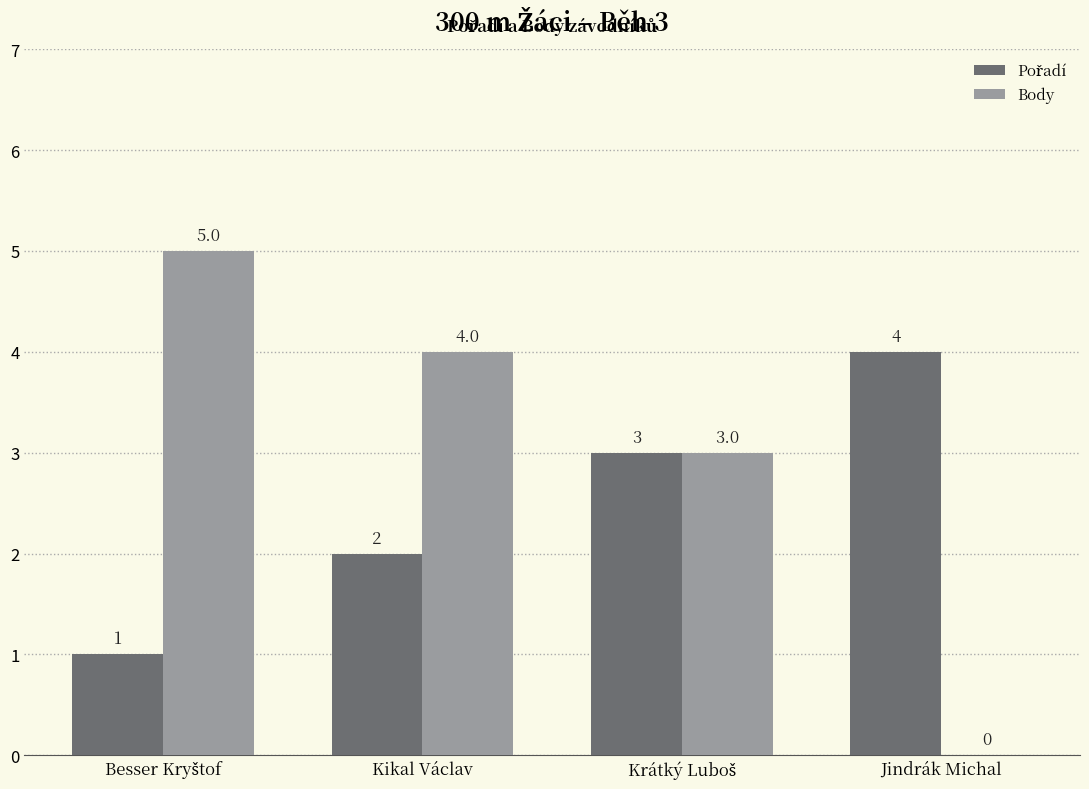

How many values in Body are above zero?

3